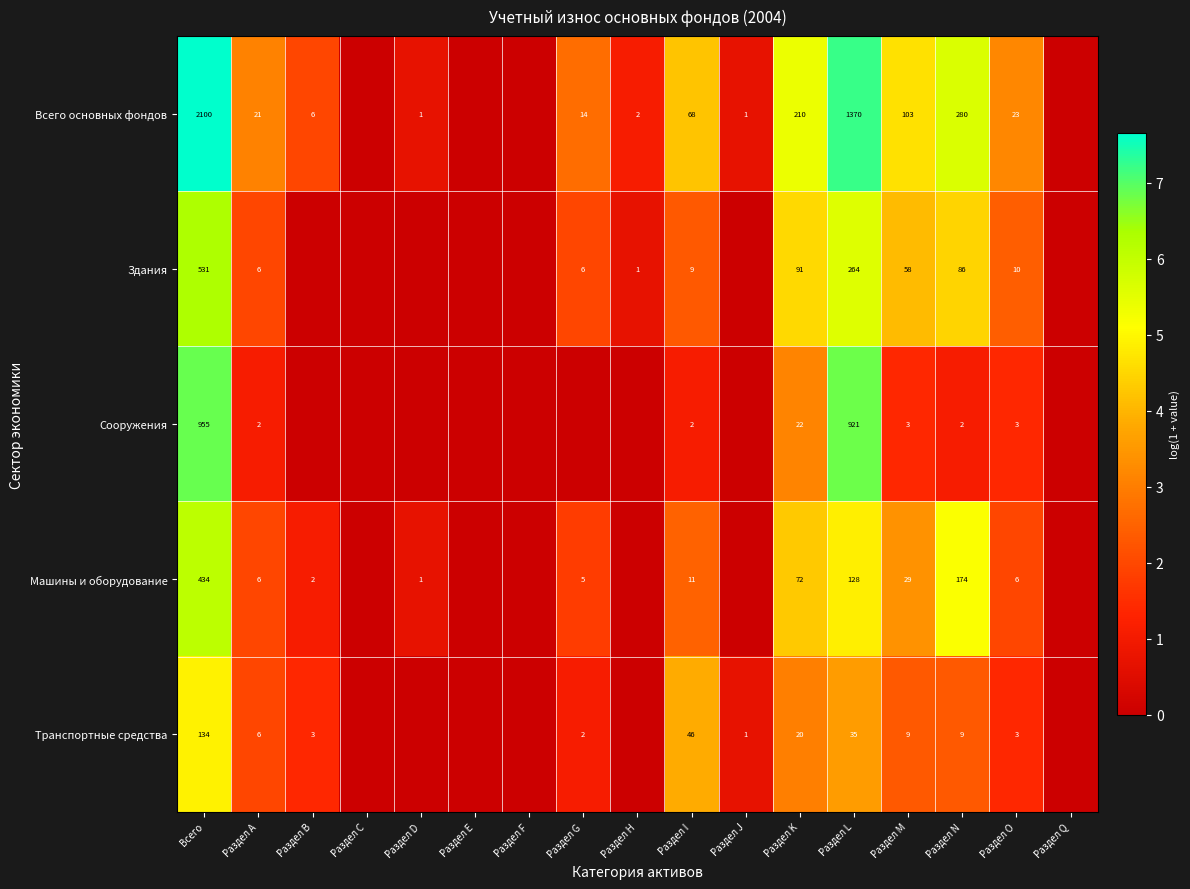

What is the difference between the highest and lowest values at Всего?

1966